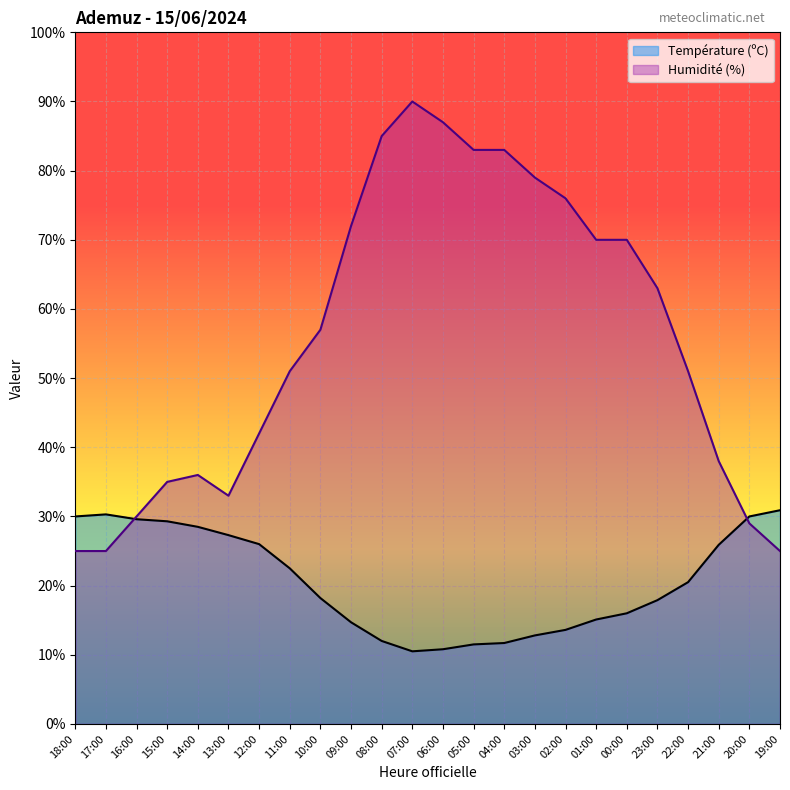

What are all the series names shown in the legend?

Température (ºC), Humidité (%)